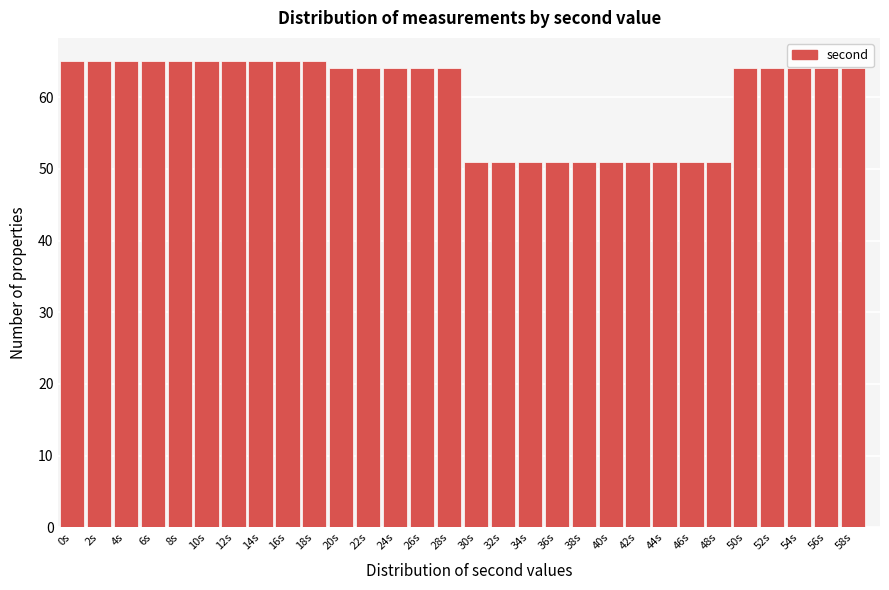

Reading left to right, transcribe all the data shown in this chart.

65	65	65	65	65	65	65	65	65	65	64	64	64	64	64	51	51	51	51	51	51	51	51	51	51	64	64	64	64	64